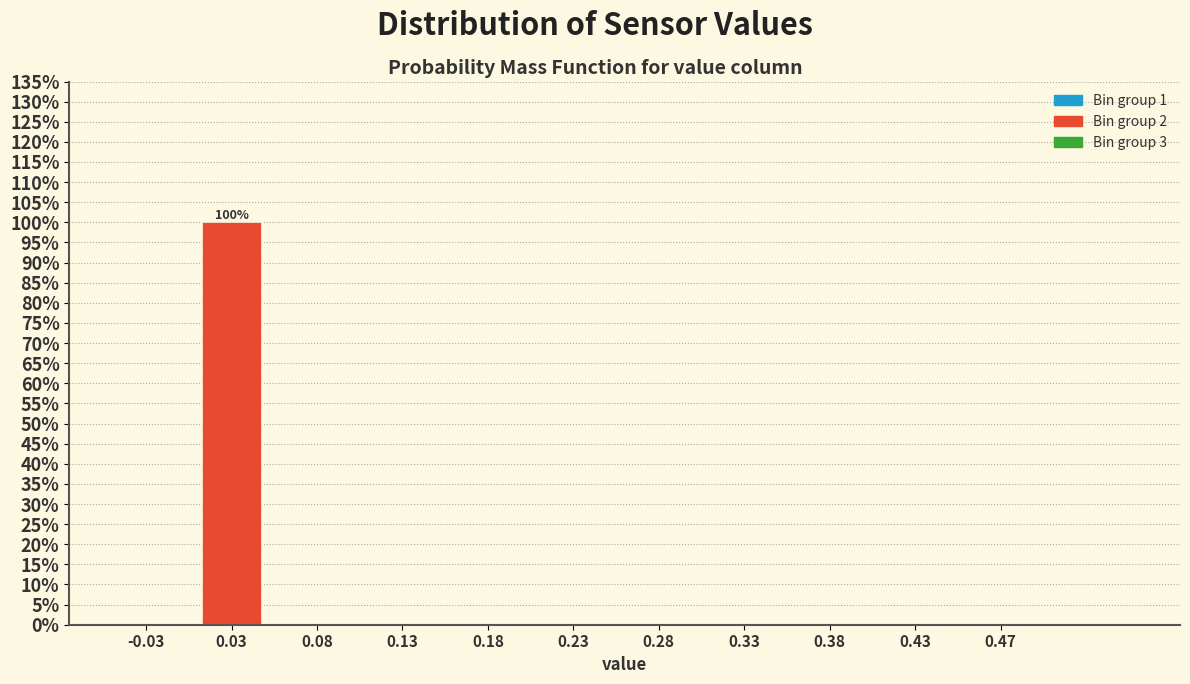

Reading right to left, what are all the values shown in this chart?

0.47=0	0.43=0	0.38=0	0.33=0	0.28=0	0.23=0	0.18=0	0.13=0	0.08=0	0.03=100	-0.03=0